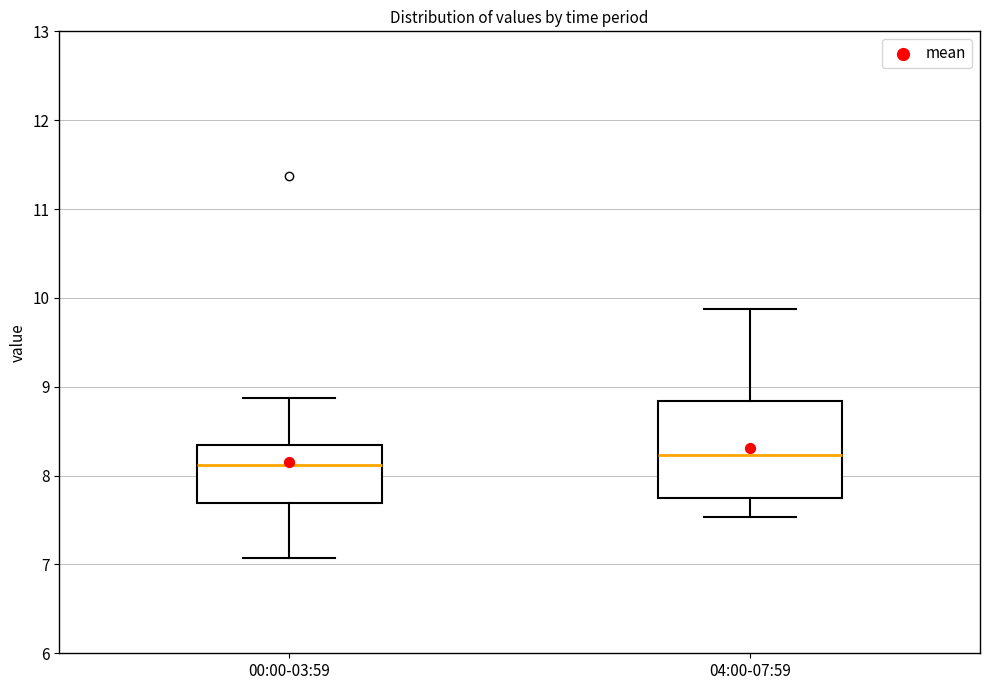

Which box's median line is the lowest?

00:00-03:59